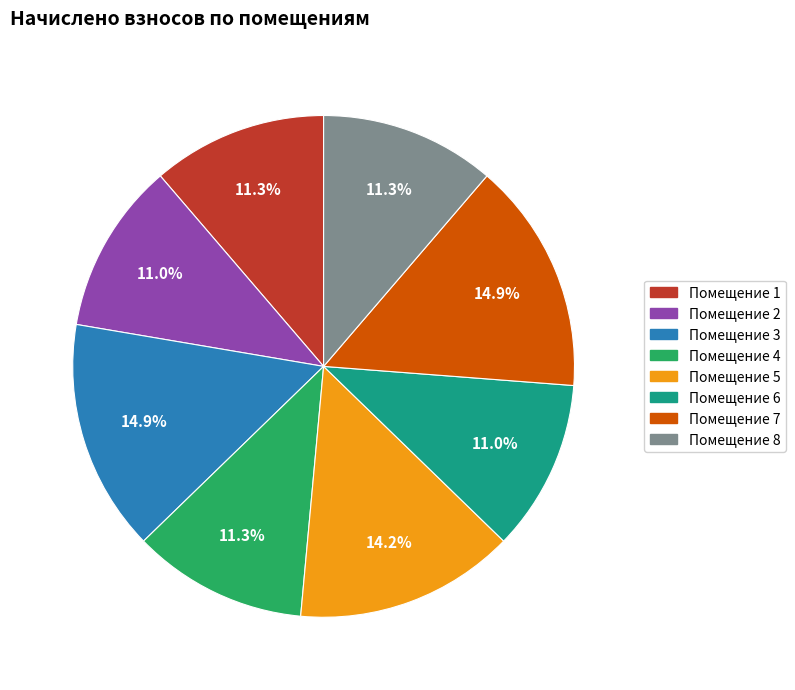

Is there any slice that represents more than half of the pie?

No